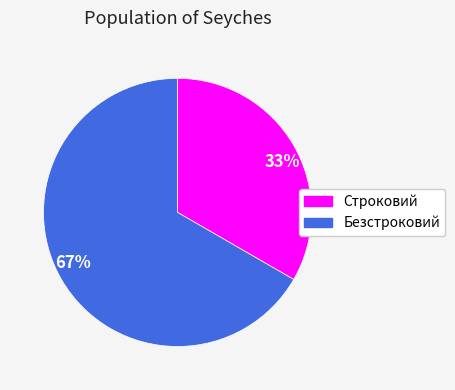

Which category accounts for the majority?

67%